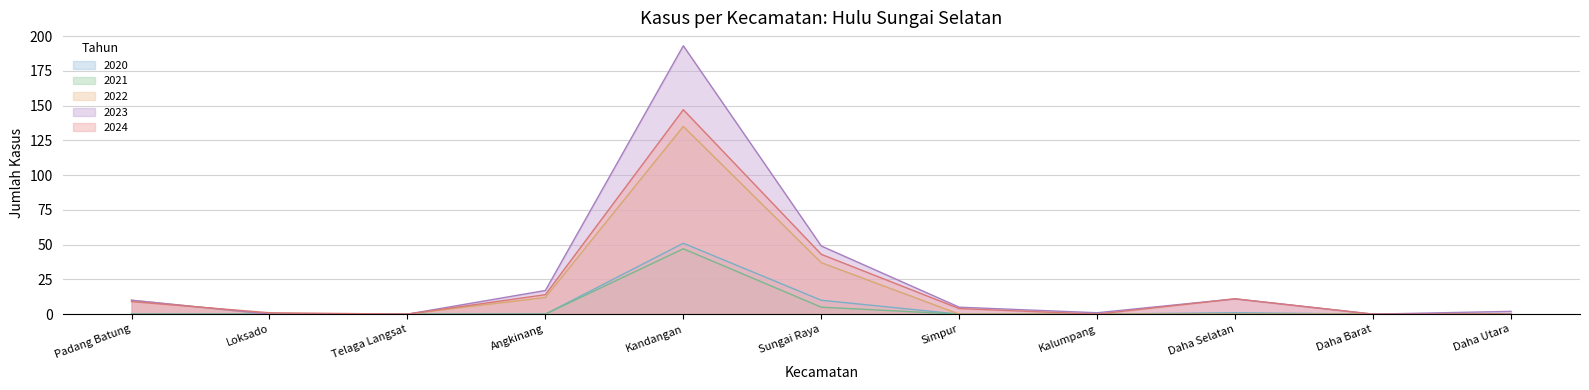

Is it true that 2022 equals -70 at Simpur?

False